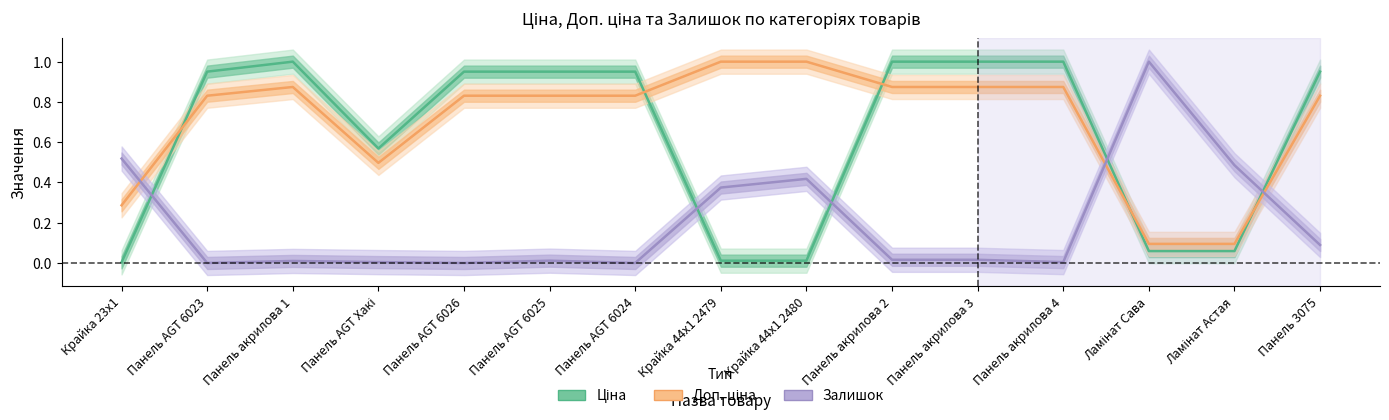

List the series in order of their peak value, highest first.

Ціна, Доп. ціна, Залишок